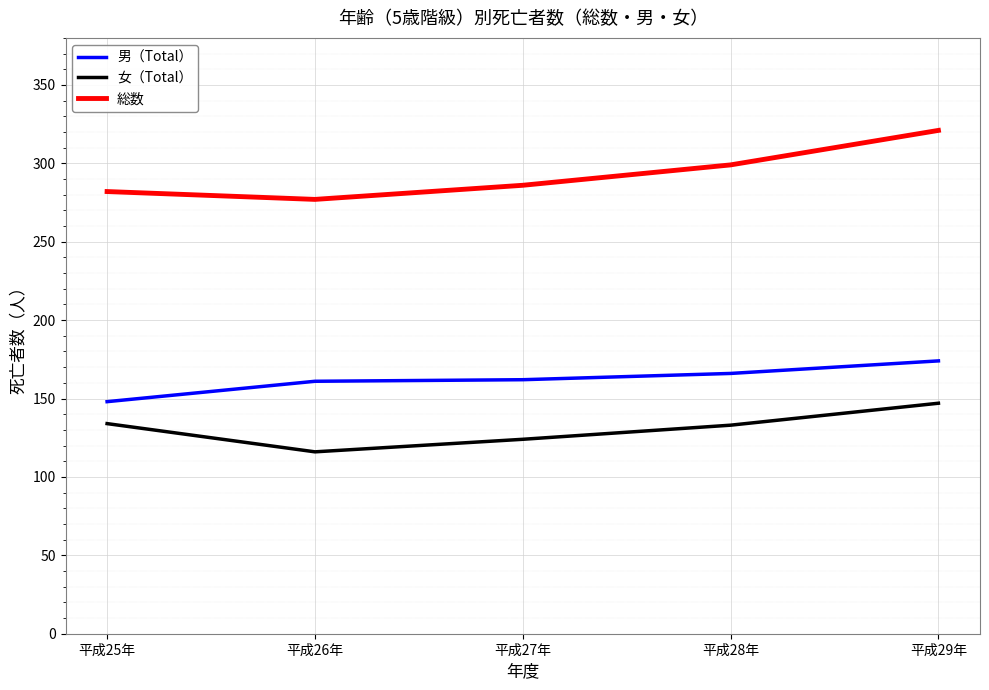

Read the 男（Total） value at 平成25年.

148